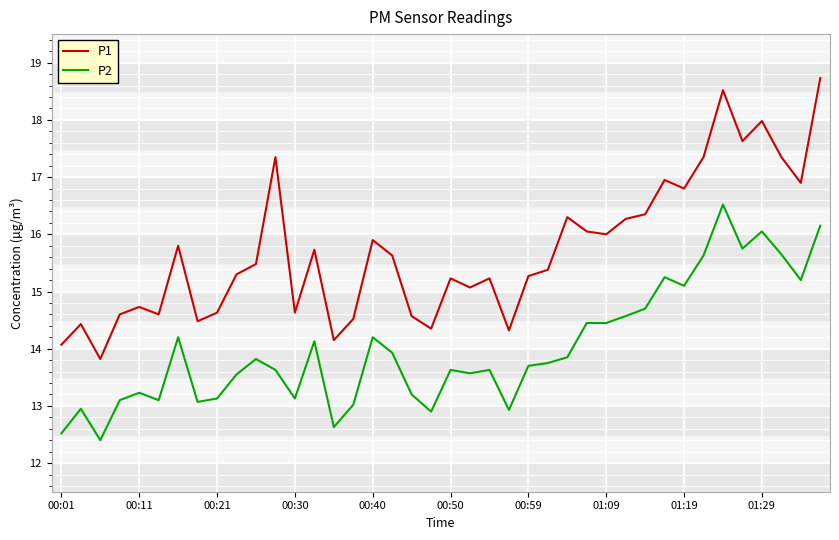

How many lines are shown in the chart?

2